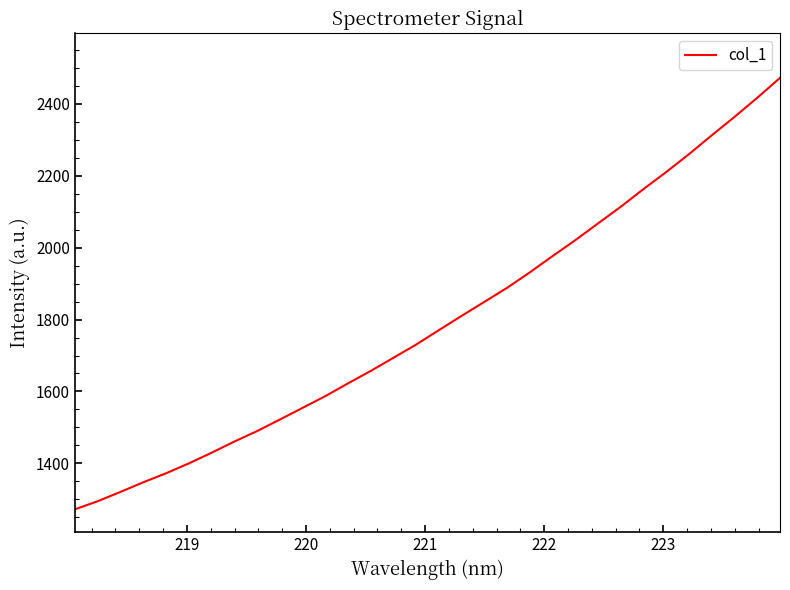

What is the difference between the maximum and minimum values?

1200.0